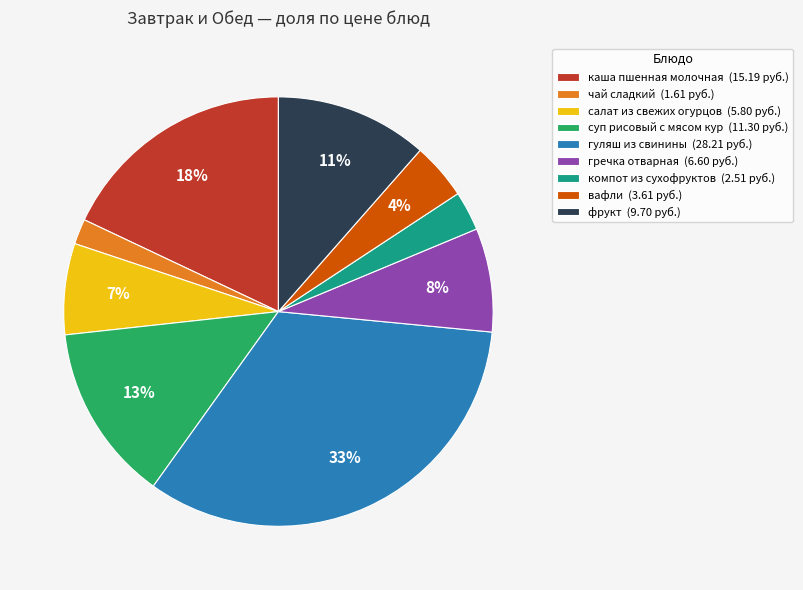

What is the largest slice in the pie chart?

гуляш из свинины